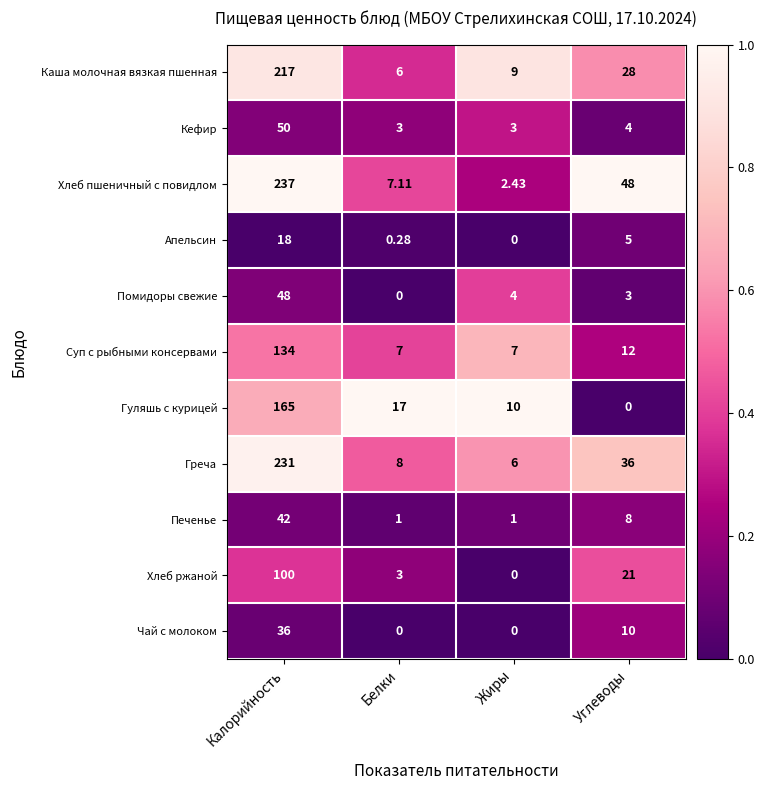

Is the value of Каша молочная вязкая пшенная at Белки greater than the value of Суп с рыбными консервами at Углеводы?

No